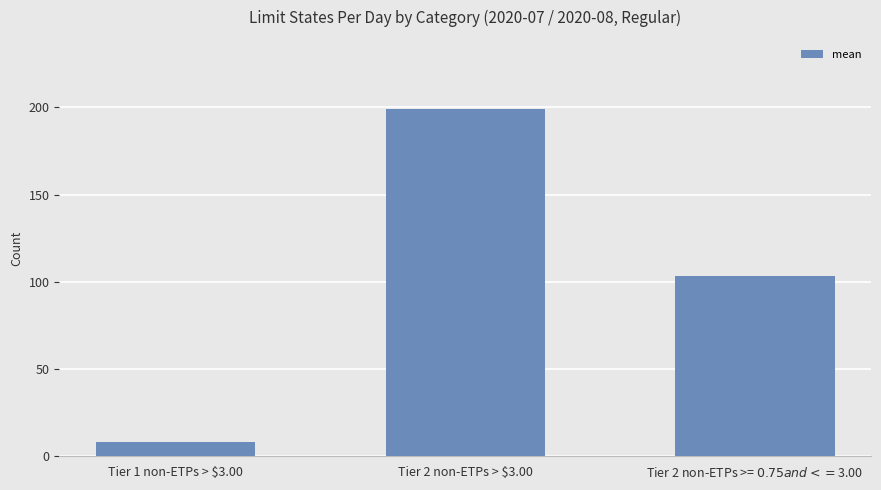

True or false: the data shows 103.5 at Tier 2 non-ETPs >= $0.75 and <= $3.00.

True